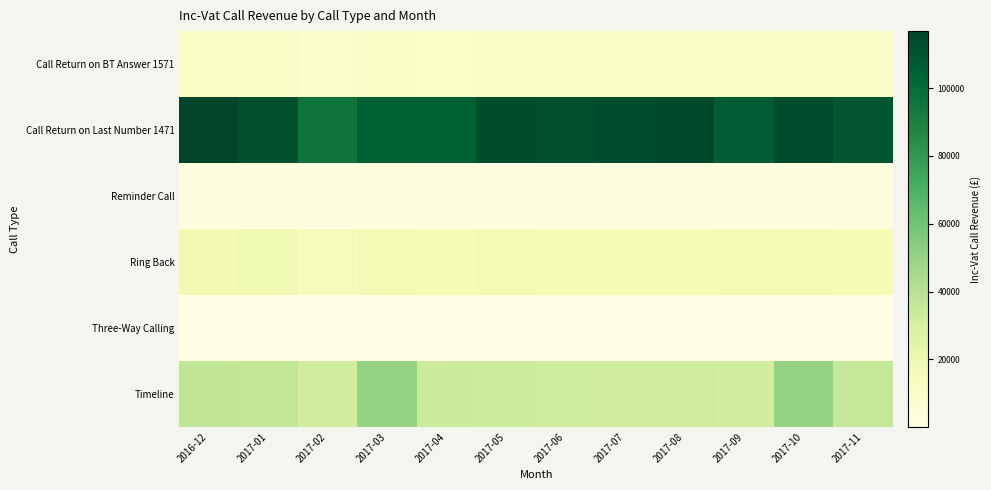

What is the spread (max minus min) of values at 2017-01?

111804.8